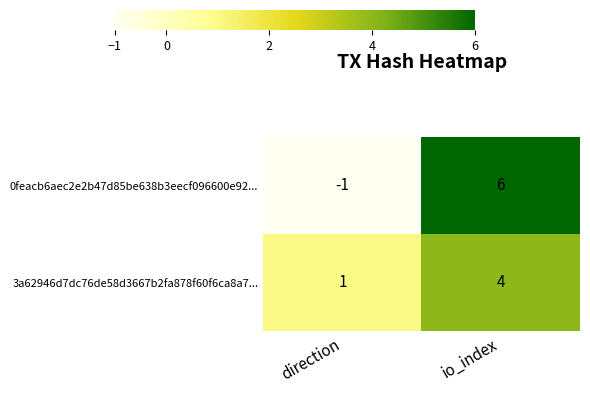

What is the maximum value shown in the chart?

6